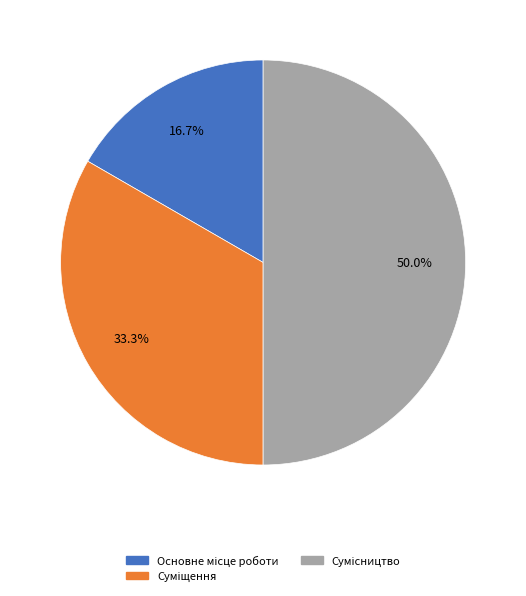

To the nearest percent, what is the combined percentage of Сумісництво and Суміщення?

83%